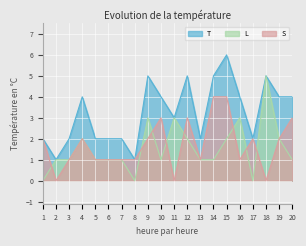

How many lines are shown in the chart?

3